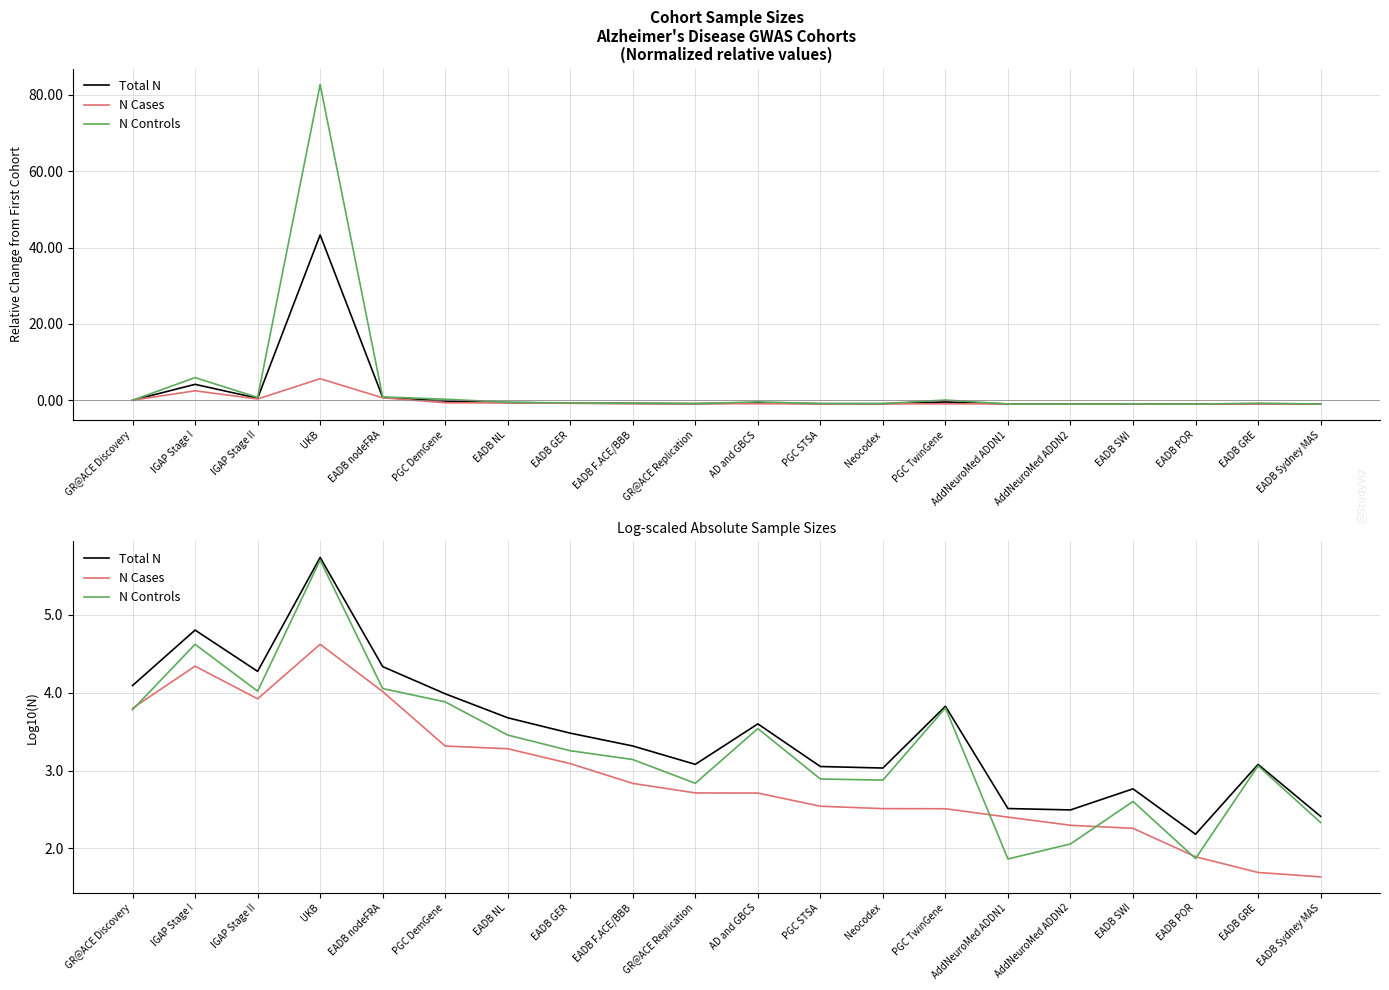

What is the maximum value shown in the chart?

5.7